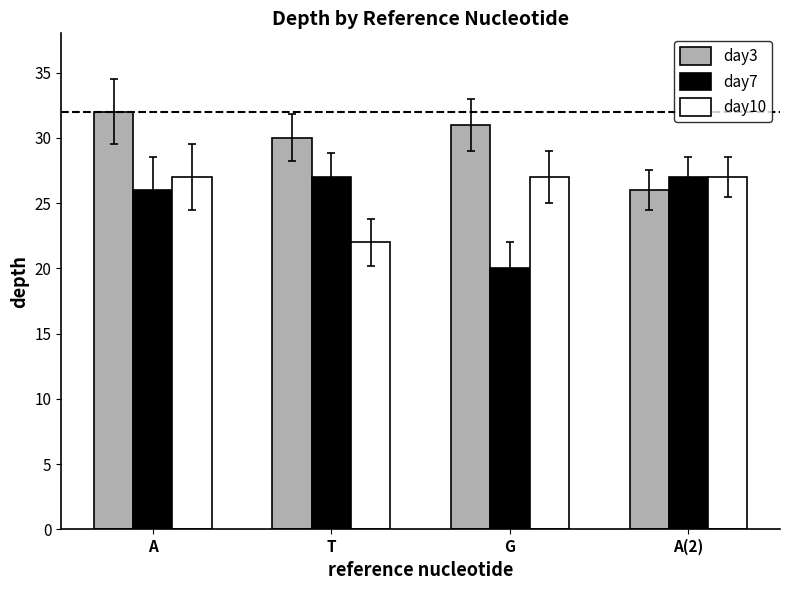

What is the maximum value shown in the chart?

32